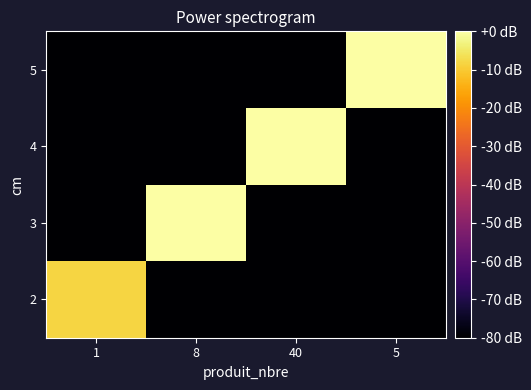

Reading left to right, list all the values displayed in this chart.

2: 1=-8.2	8=-100.0	40=-100.0	5=-100.0
3: 1=-100.0	8=2.8	40=-100.0	5=-100.0
4: 1=-100.0	8=-100.0	40=12.0	5=-100.0
5: 1=-100.0	8=-100.0	40=-100.0	5=5.3